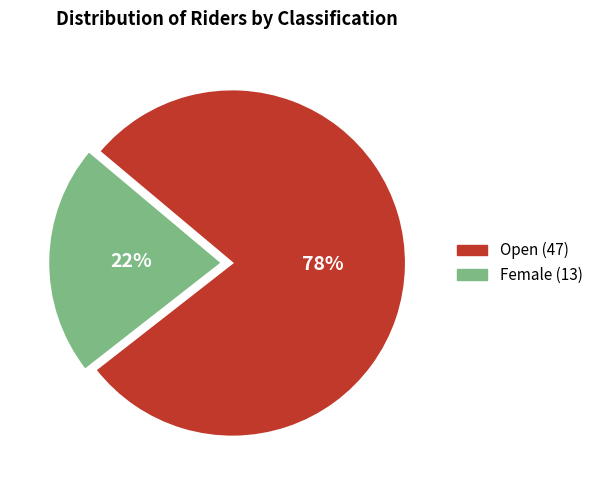

Rank the categories by value from lowest to highest.

Female, Open